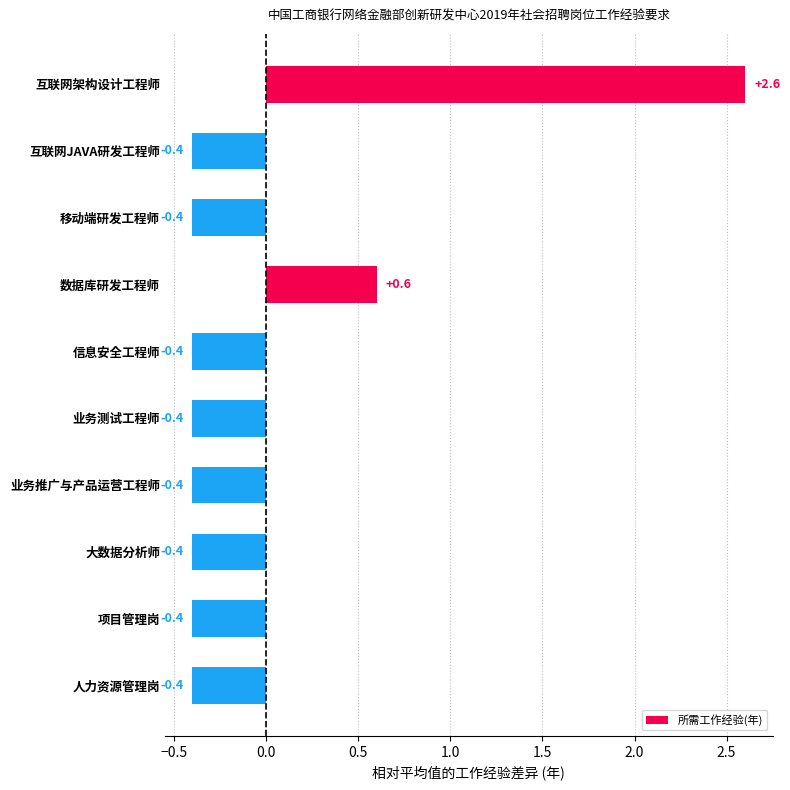

At which label is the value closest to 1?

数据库研发工程师